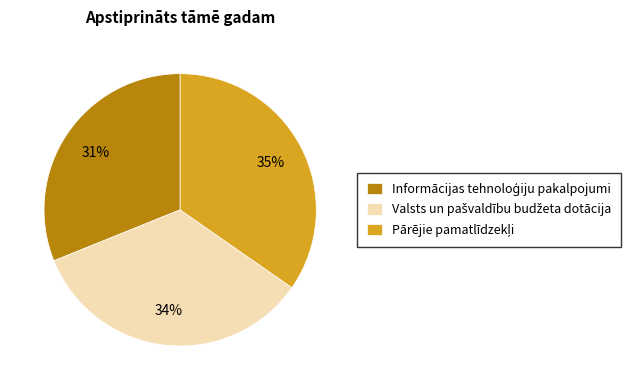

To the nearest percent, what is the difference between the largest and smallest slice percentages?

4%